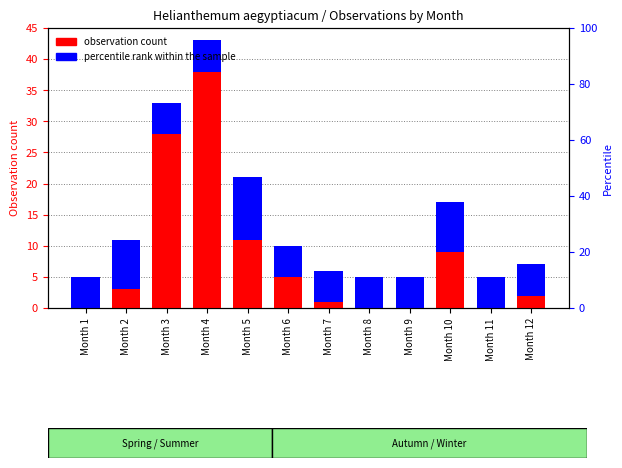

At Month 3, list the series in order from largest to smallest.

observation count, percentile rank within the sample